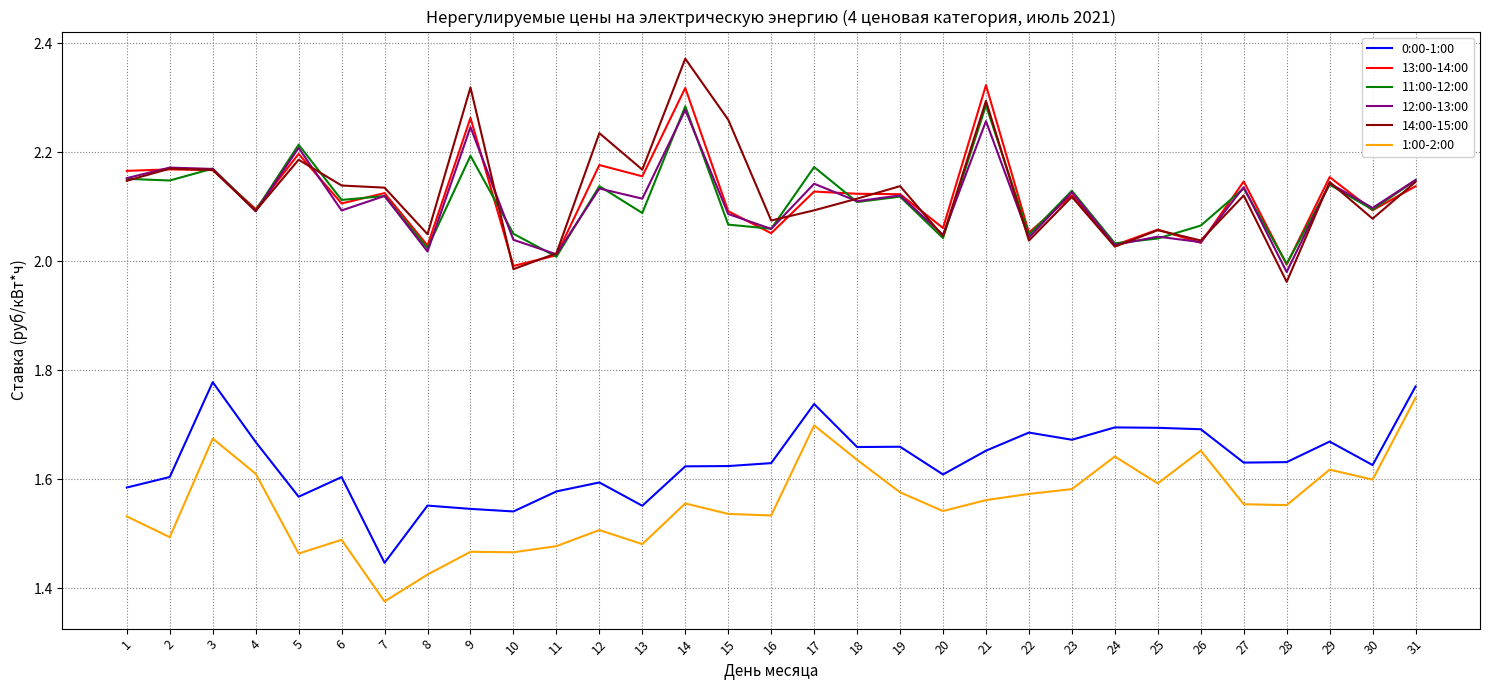

The 13:00-14:00 series shows 1.0 at 6. True or false?

False